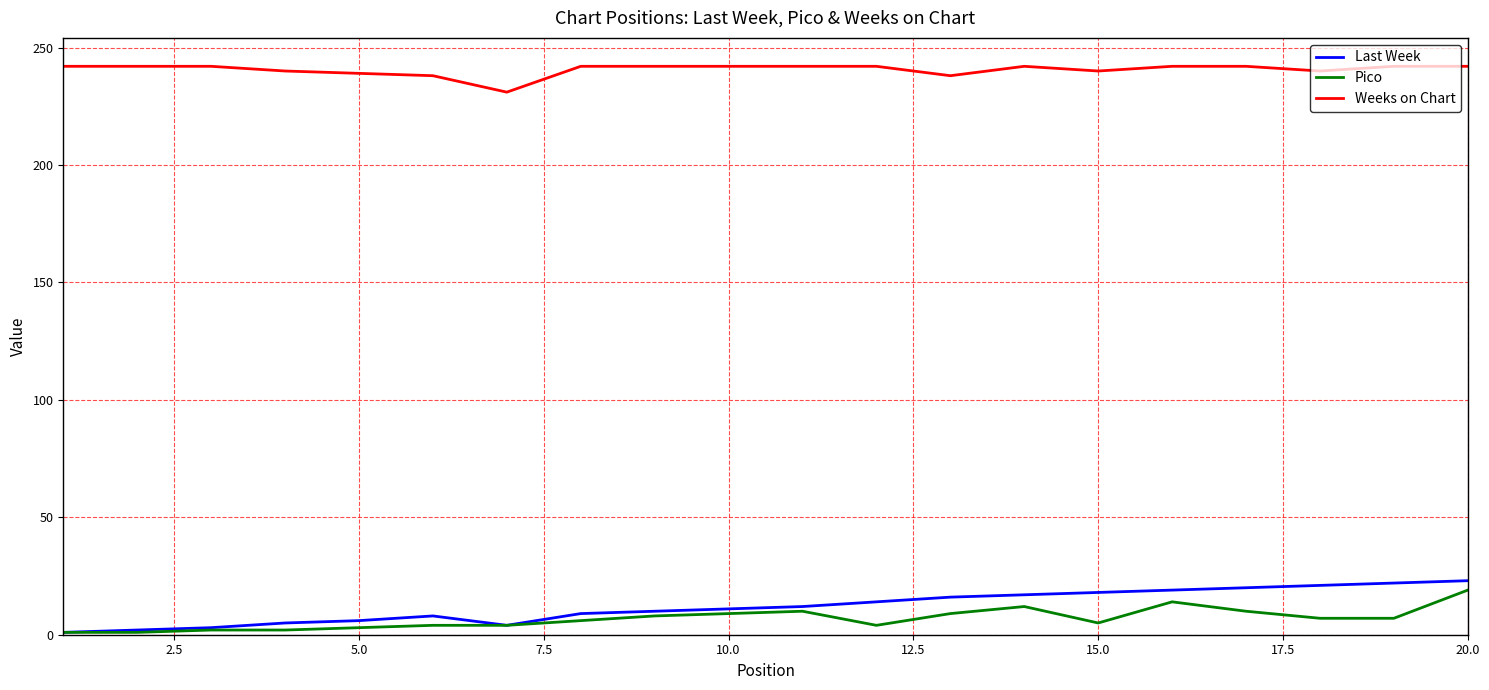

What is the smallest value displayed?

1